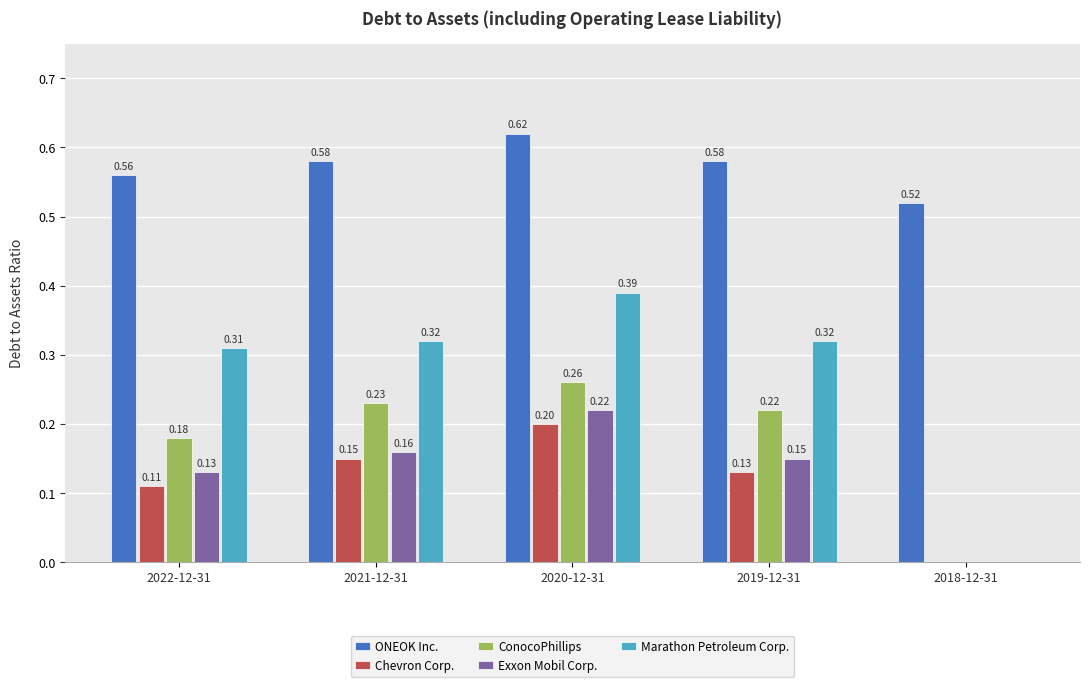

Which series changed the most between 2021-12-31 and 2019-12-31?

Chevron Corp.